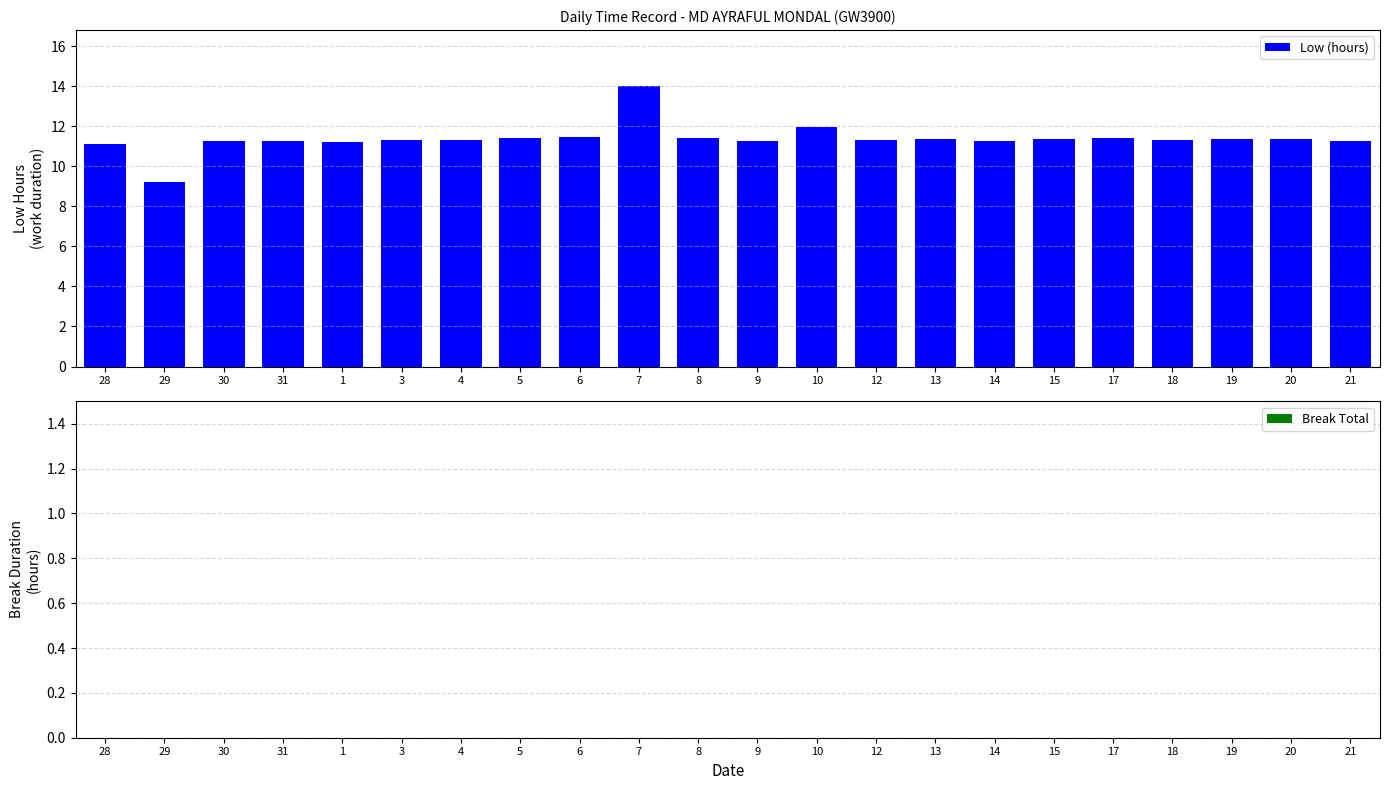

At which category does the chart reach its minimum across all series?

29